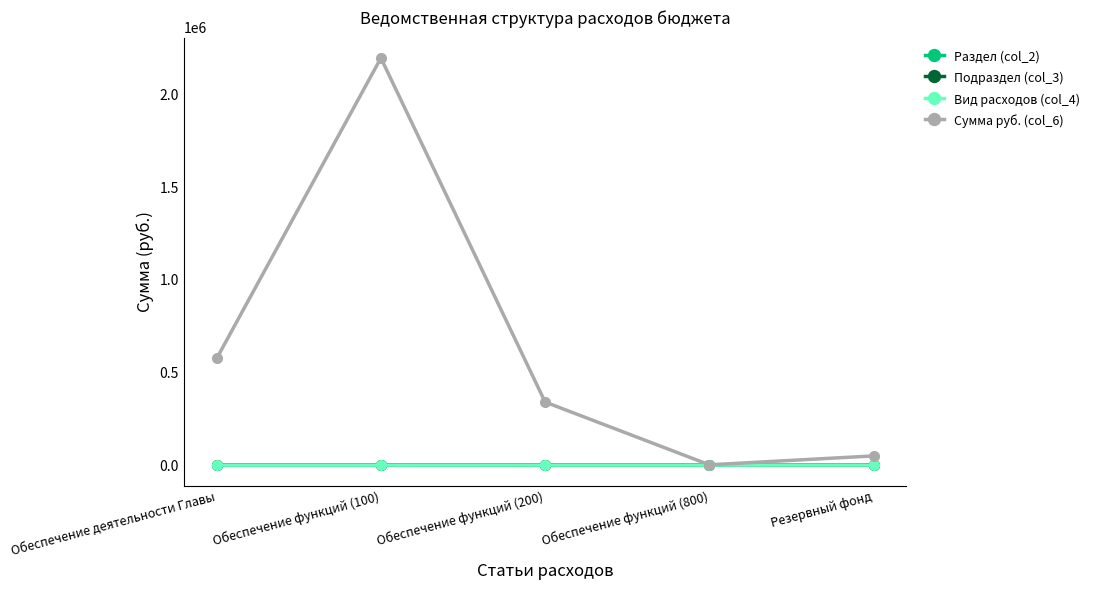

What is the total value across all series at Резервный фонд?

50207.0